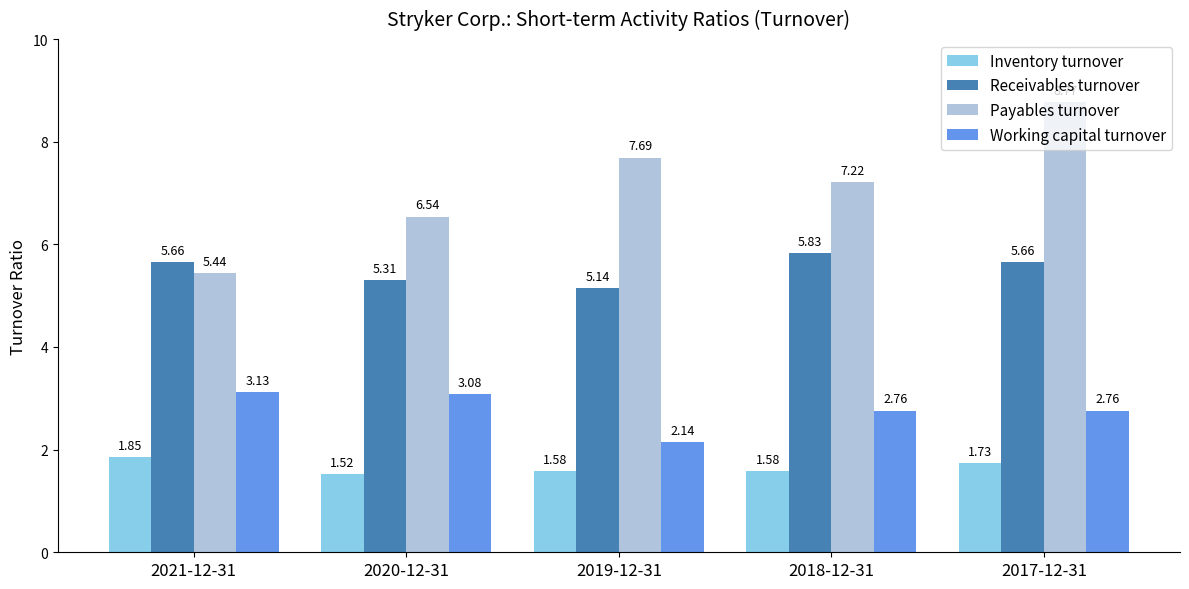

What is the difference between the Working capital turnover values at 2018-12-31 and 2019-12-31?

0.6